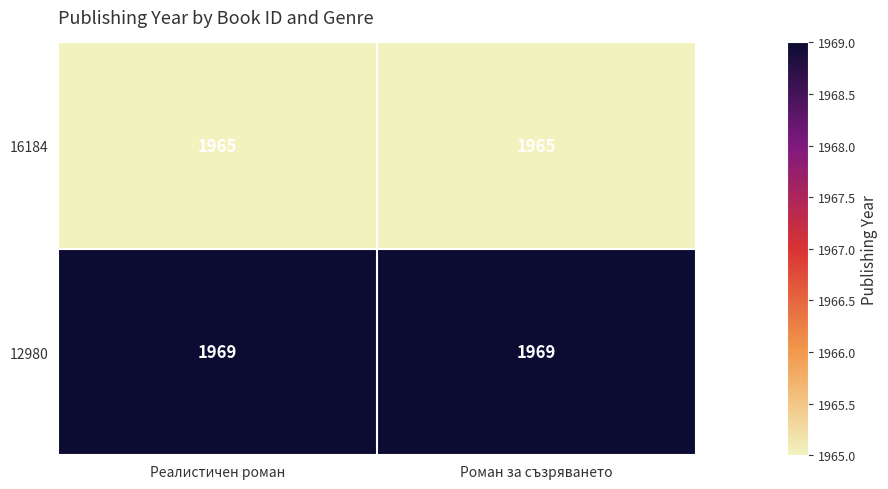

At Реалистичен роман, list the series in order from smallest to largest.

16184, 12980